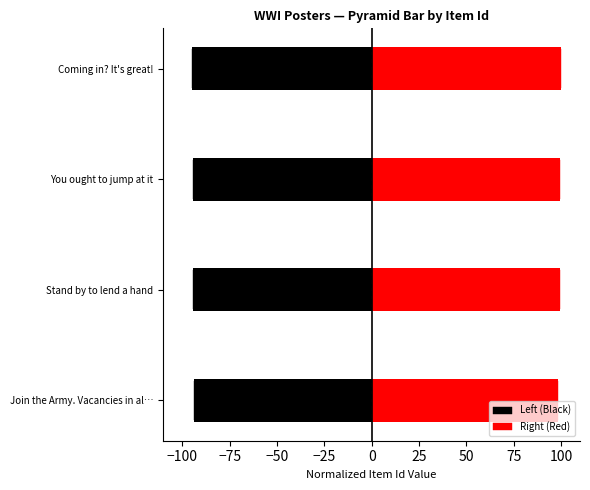

Is it true that Left (Black) equals -40.4 at Join the Army. Vacancies in al…?

False